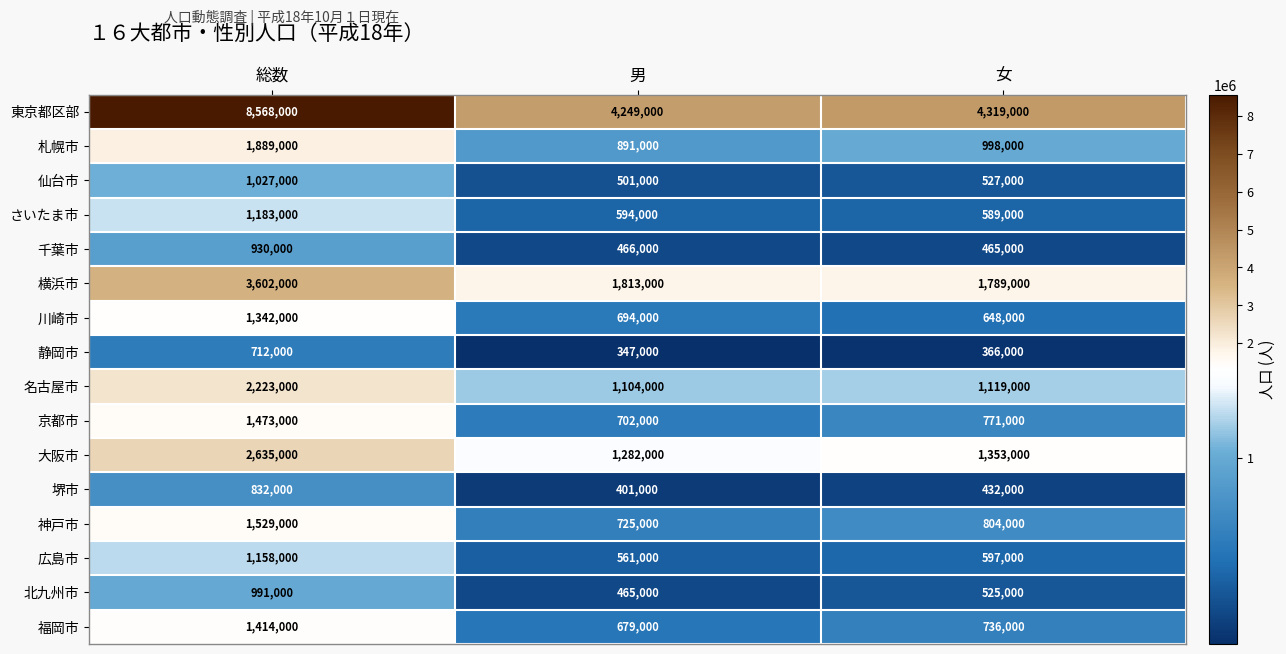

Is it true that 静岡市 equals 227516 at 男?

False